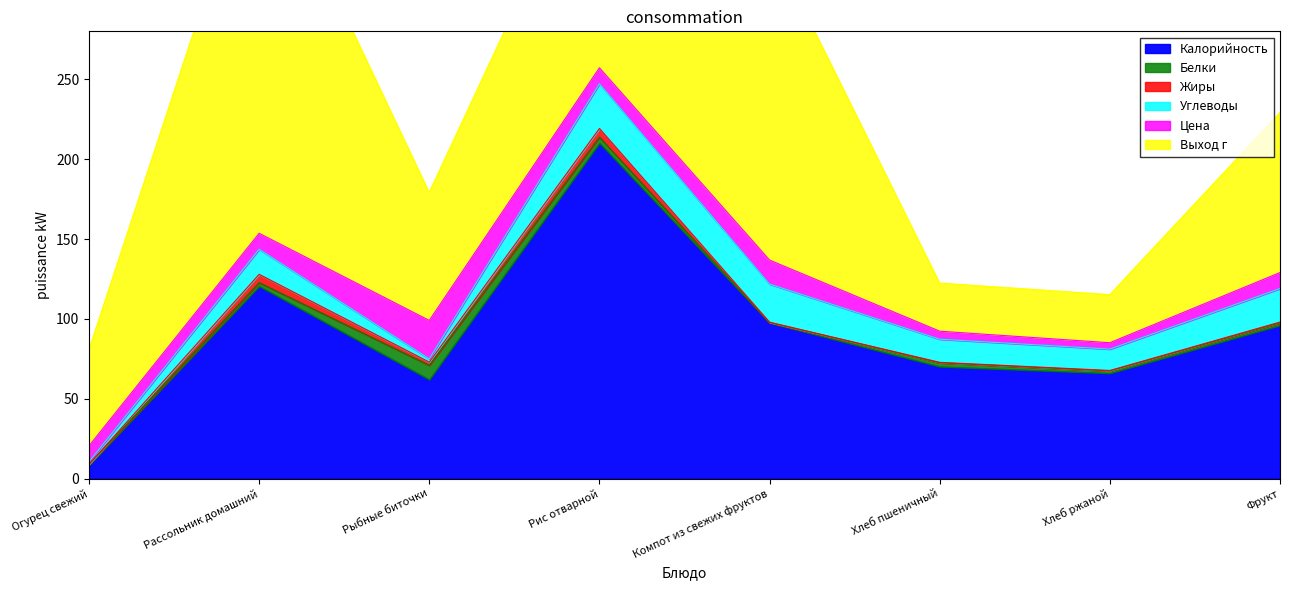

Which series changed the most between Рыбные биточки and Хлеб пшеничный?

Выход г